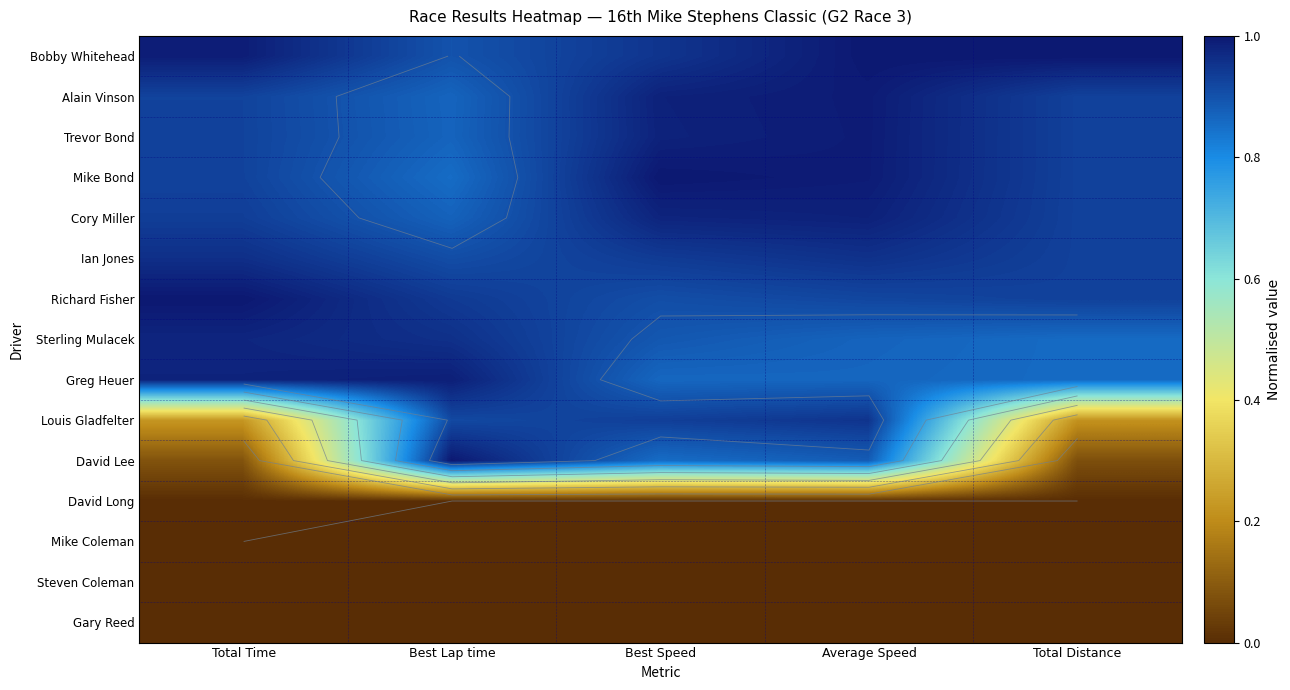

How many distinct data groups are displayed?

15